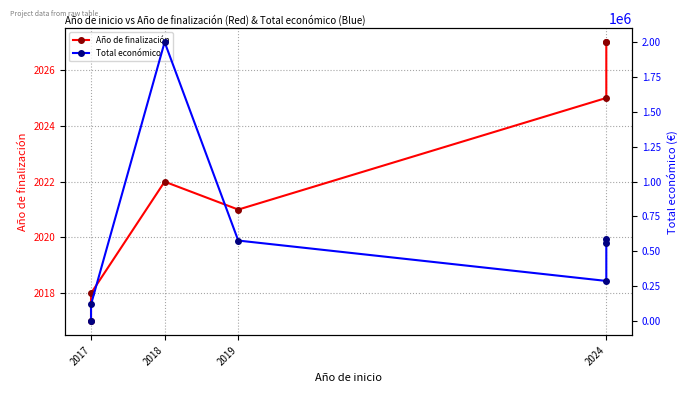

At which label does Año de finalización first exceed 2022?

2024